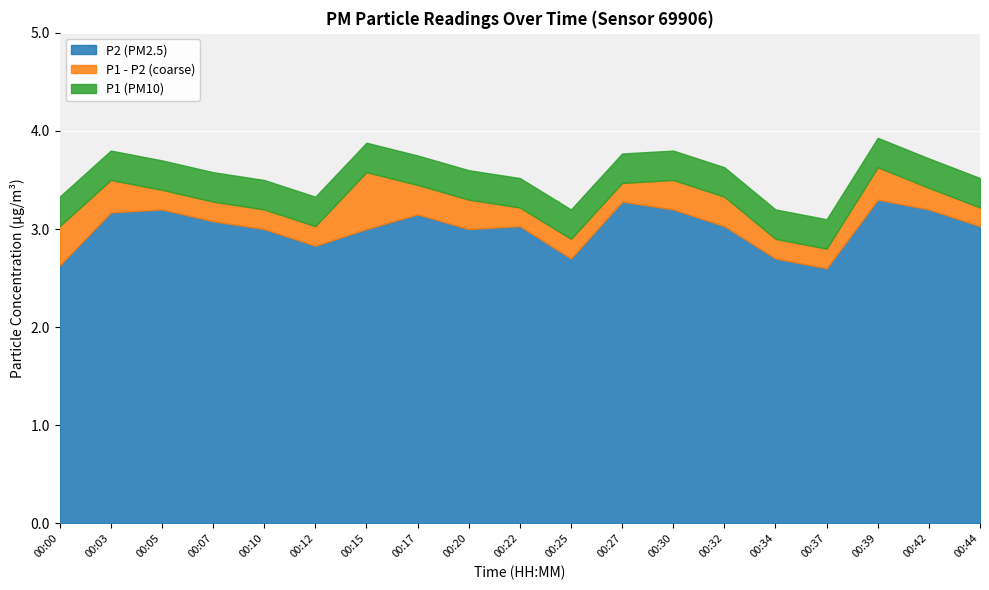

True or false: P1 and P2 intersect in this chart.

False